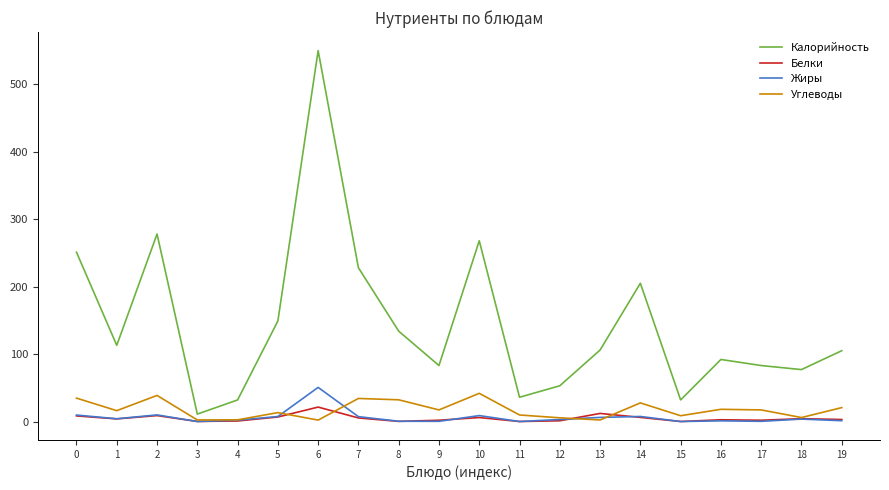

At which category is the sum across all series the highest?

6